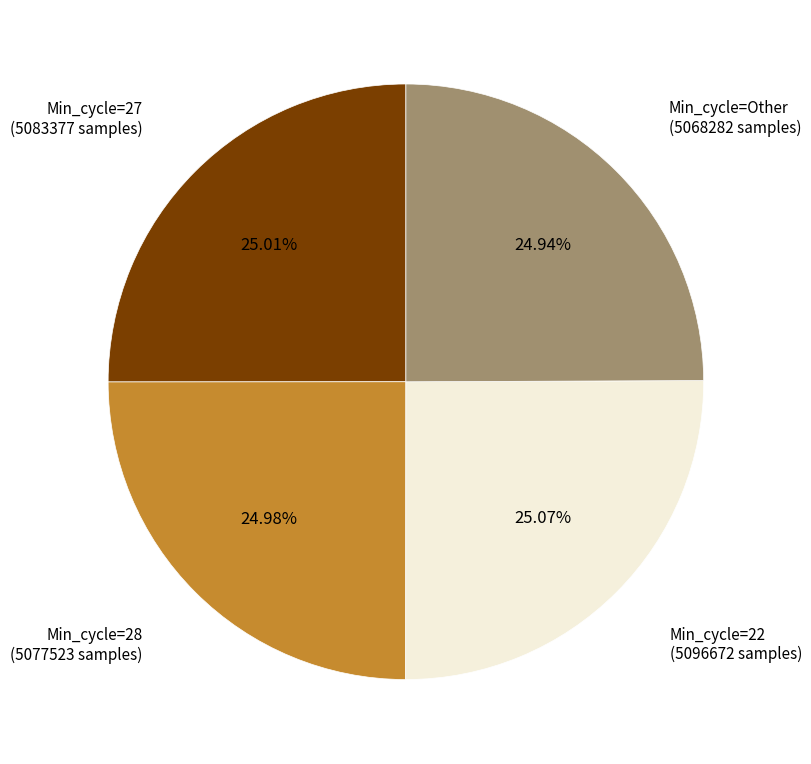

Does any single category account for the majority?

No